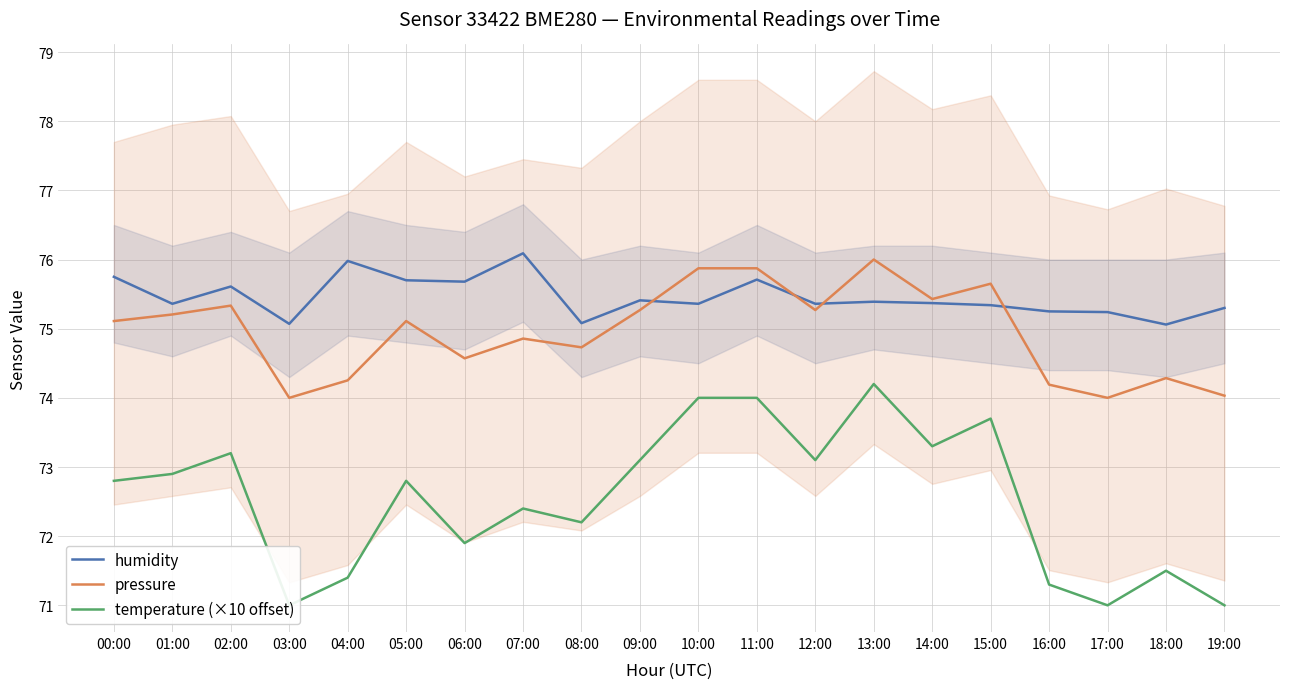

How many interior local valleys does the humidity series have?

7